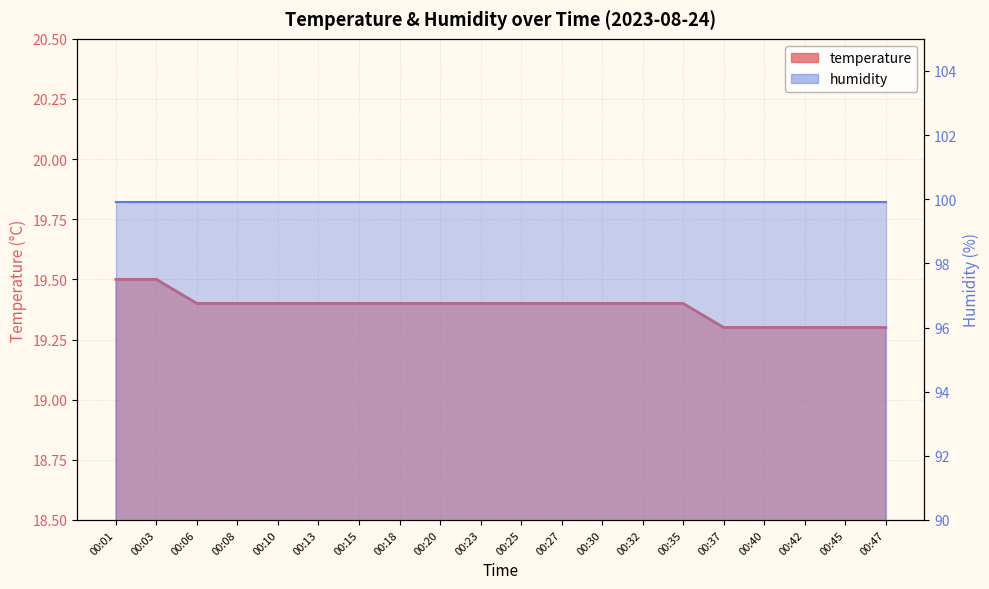

What is the average value?

19.4